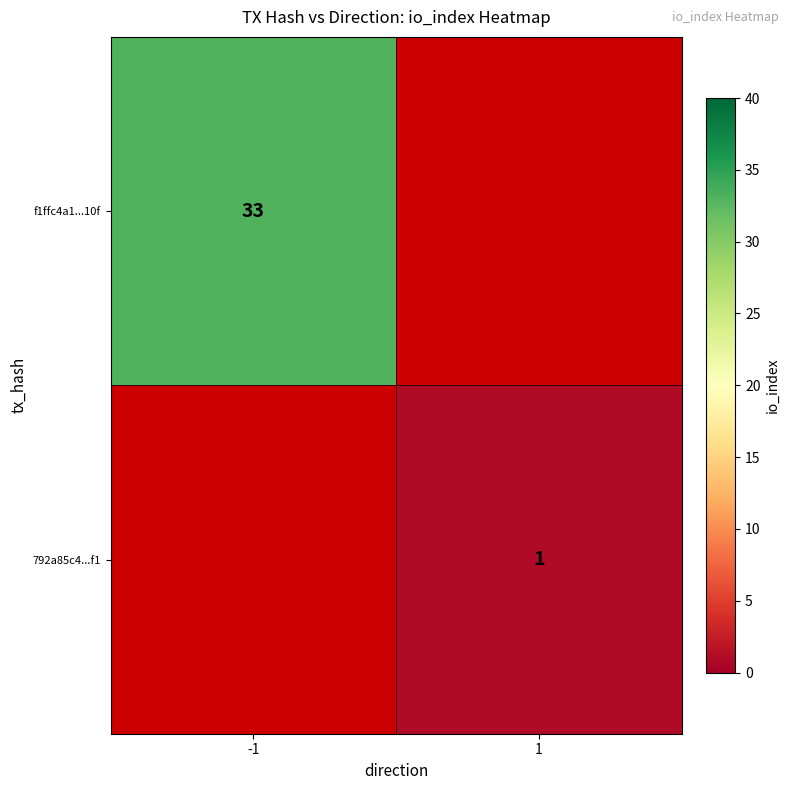

What is the minimum value shown in the chart?

1.0